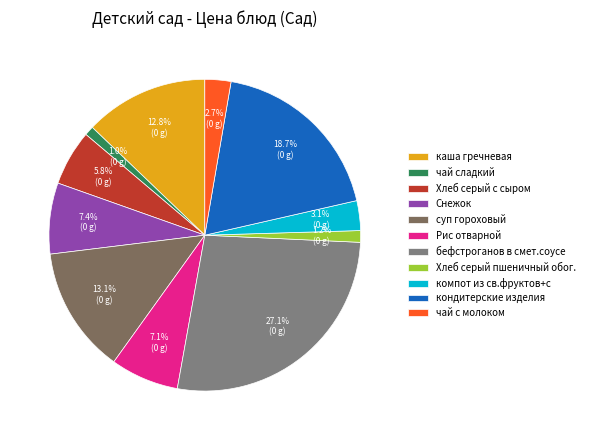

Is it true that каша гречневая is 13% of the pie?

True